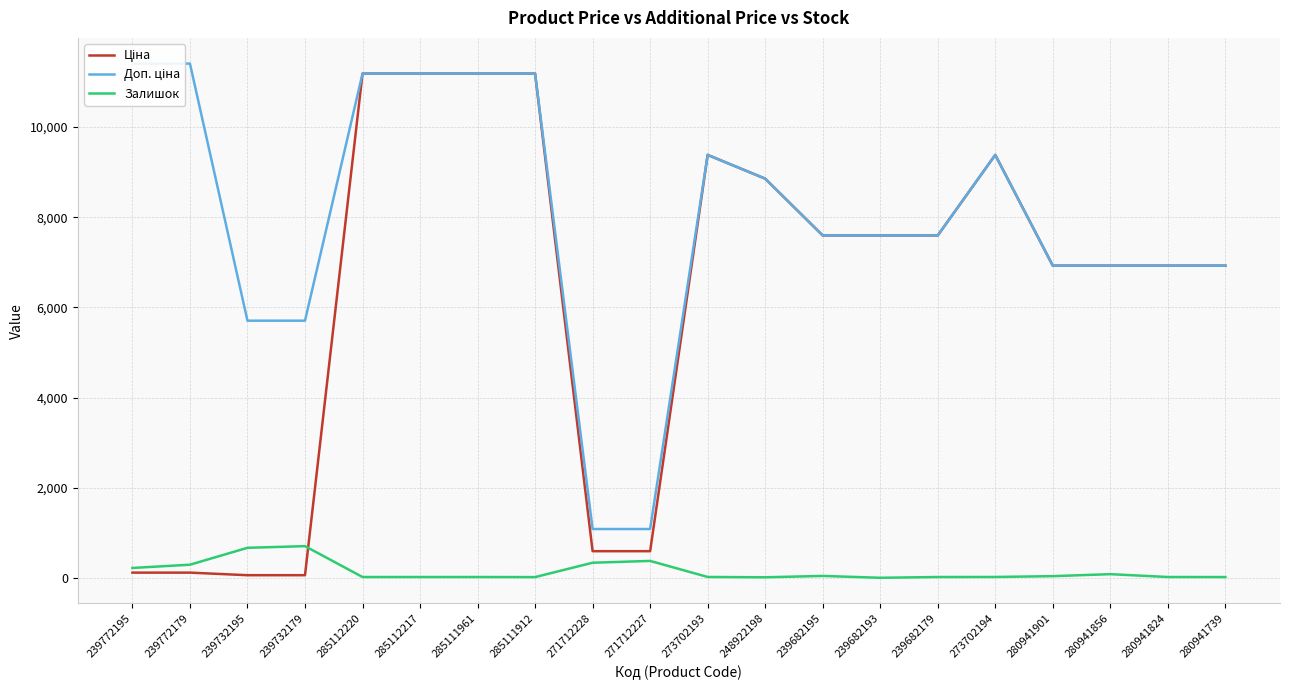

Where is the first local maximum for Доп. ціна?

273702193